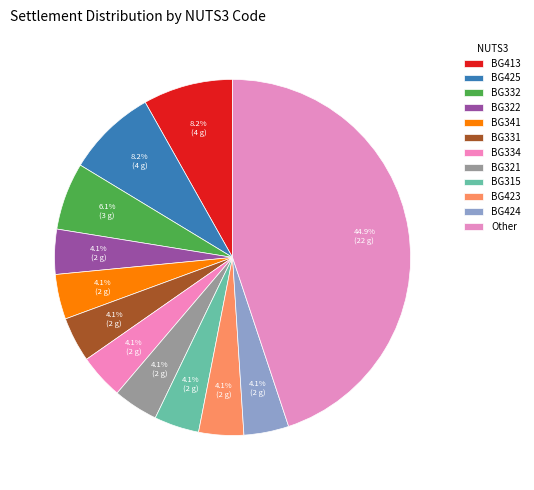

Is there a majority slice in this chart?

No